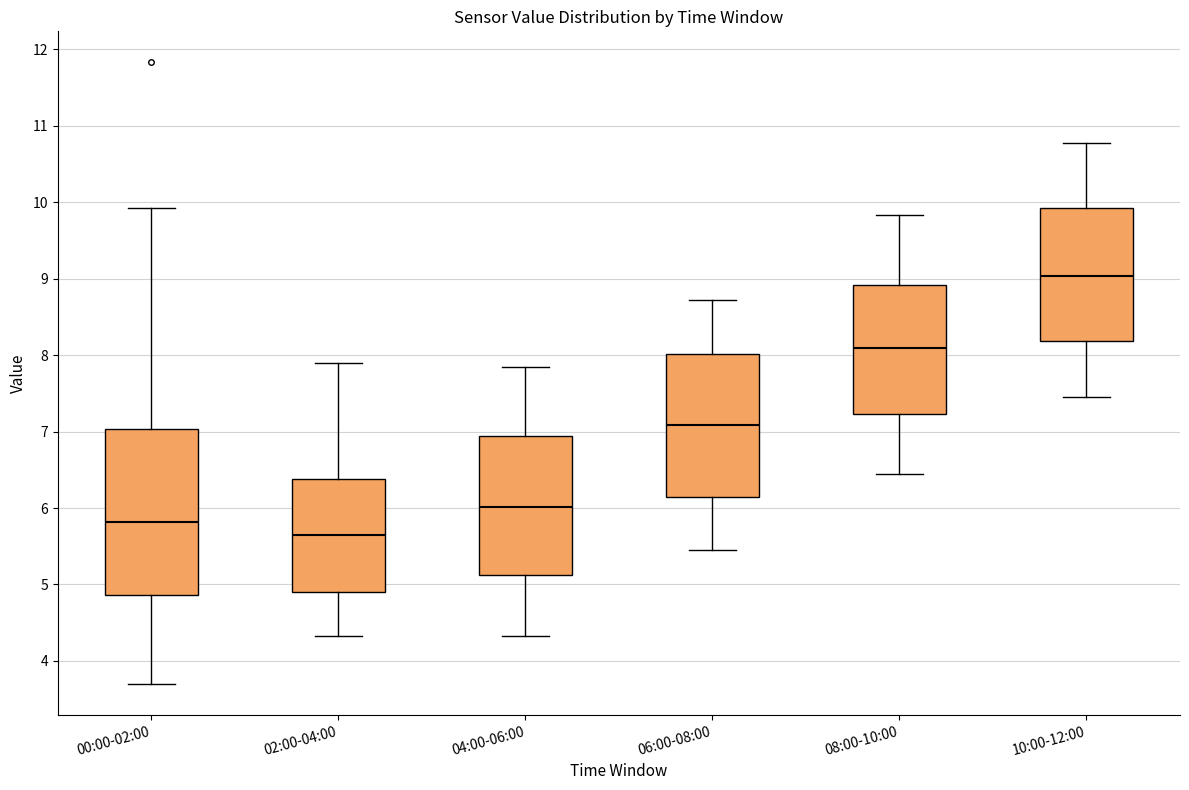

Which box is the tallest, from its lower edge to its upper edge?

00:00-02:00